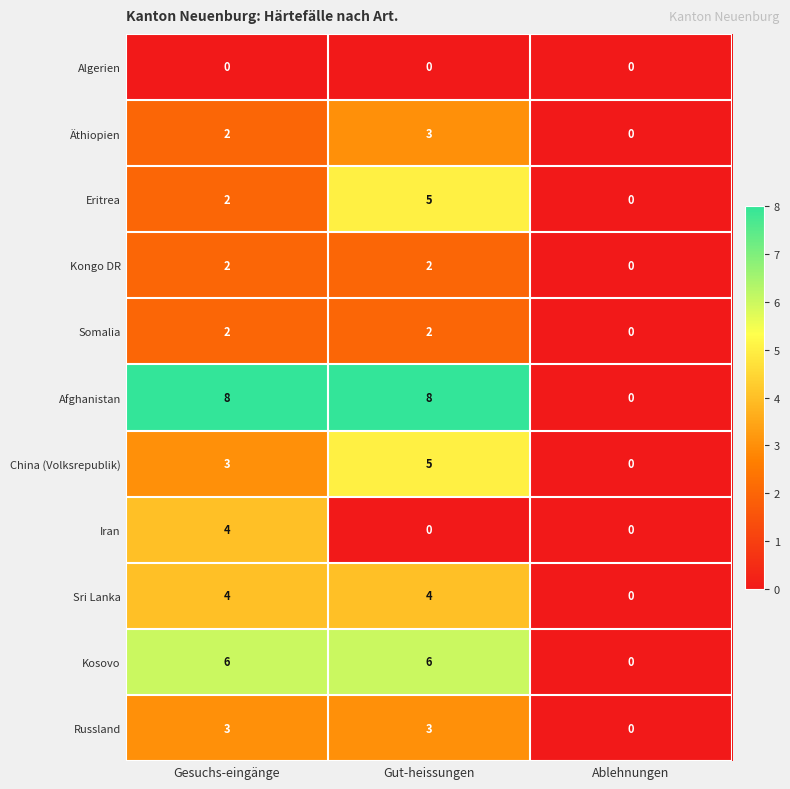

What is the total value across all series at Gesuchs-eingänge?

36